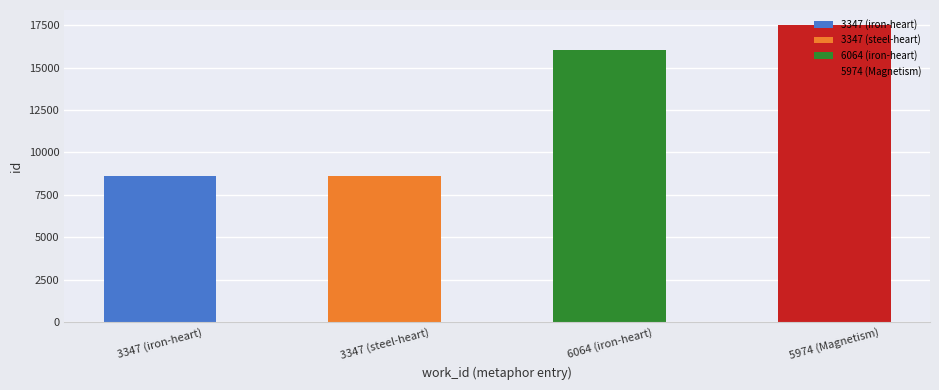

What is the approximate value at 3347 (steel-heart), to the nearest 100?

8600